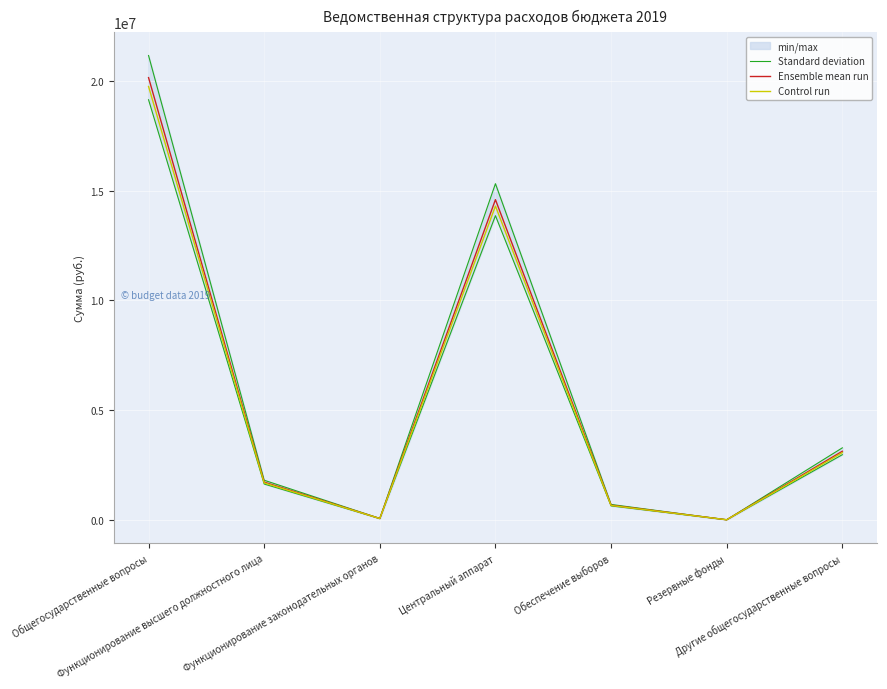

What is the total value across all series at Другие общегосударственные вопросы?

9457852.9